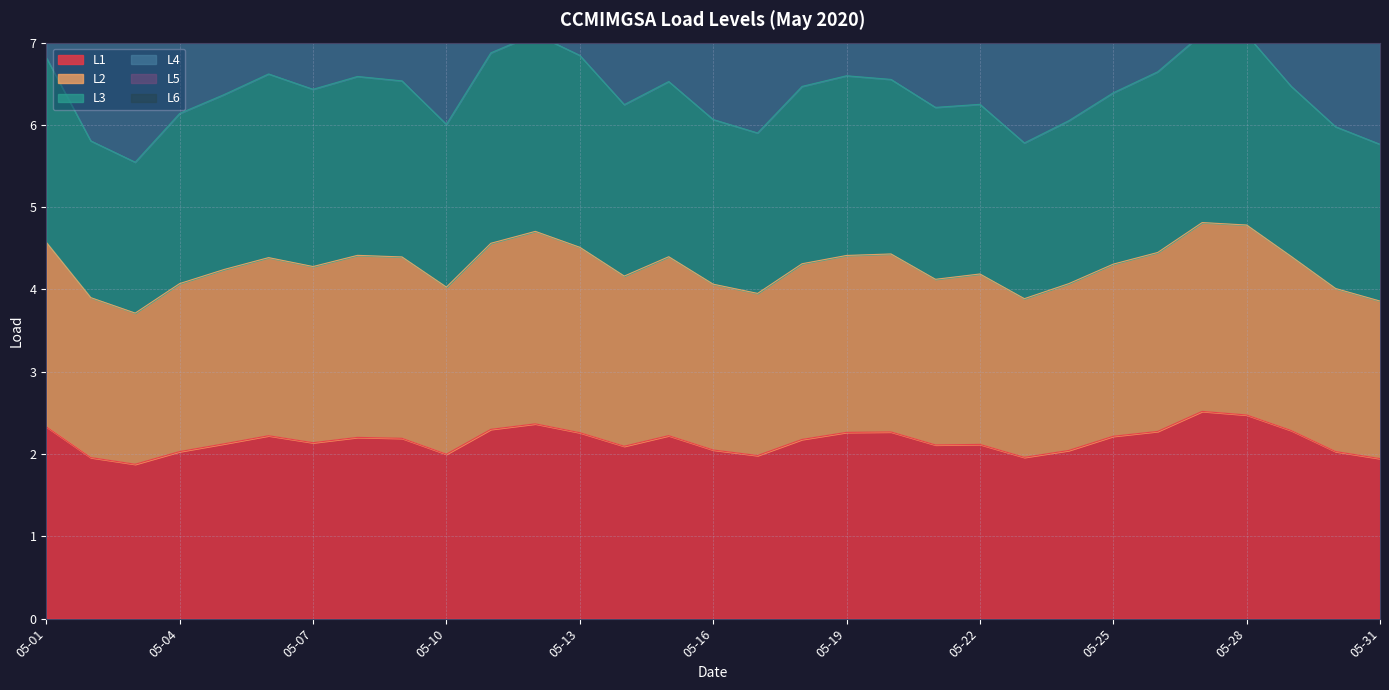

Between 05-03 and 05-09, which series saw the biggest shift?

L3